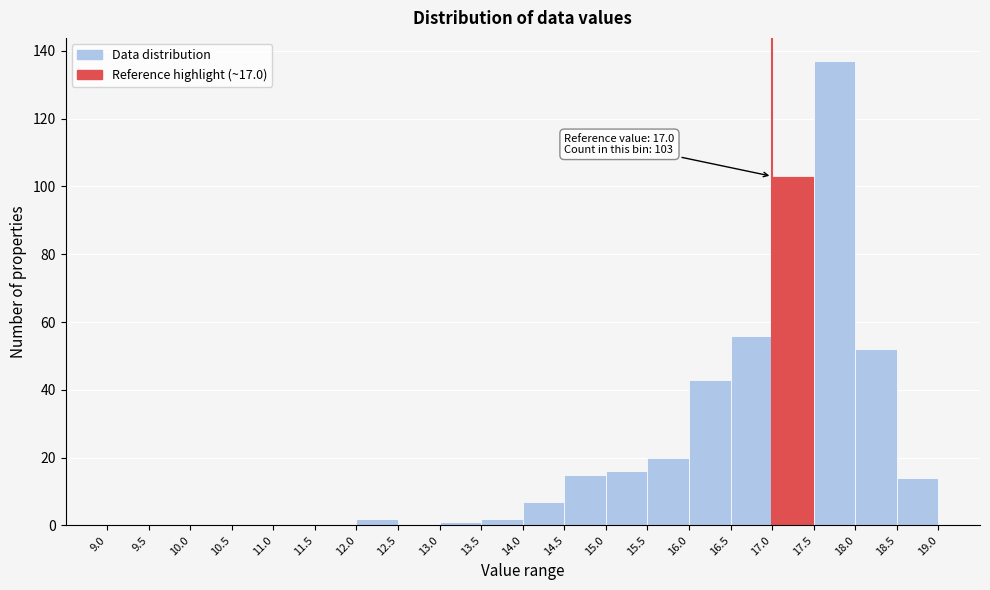

Which range on the x-axis has the tallest bar?

17.5 to 18.0